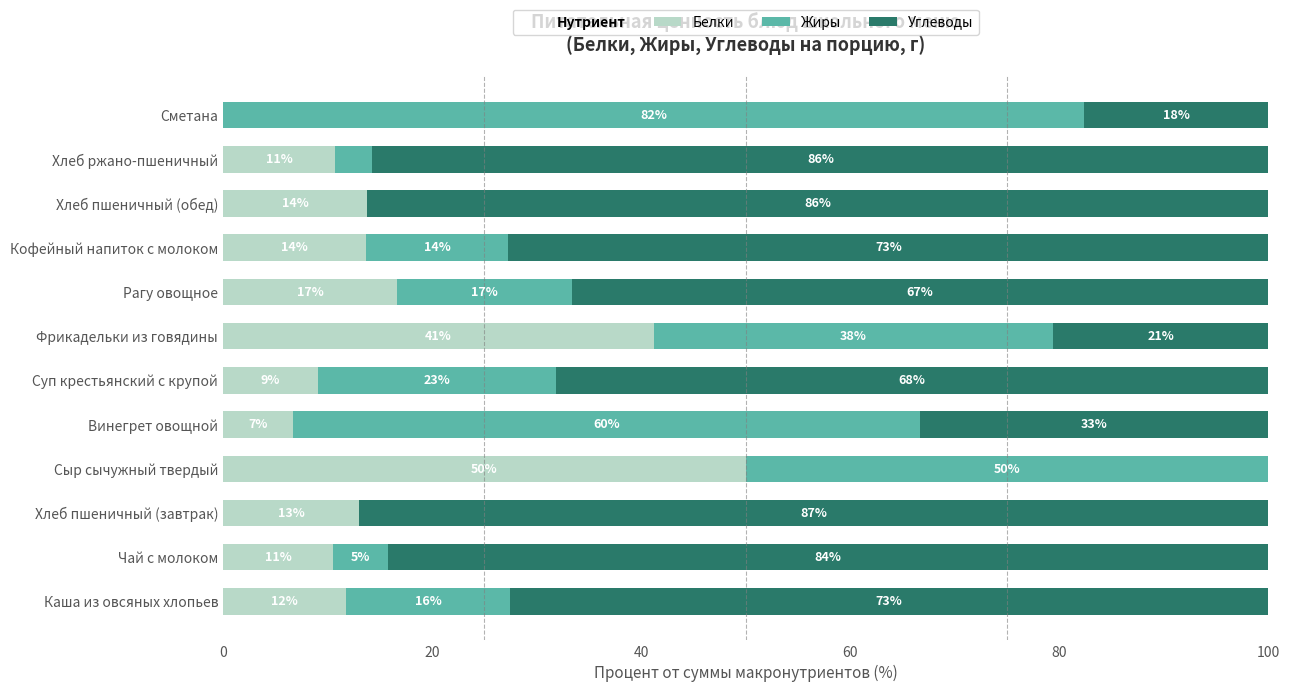

Where is Жиры nearest to the value 41?

Фрикадельки из говядины